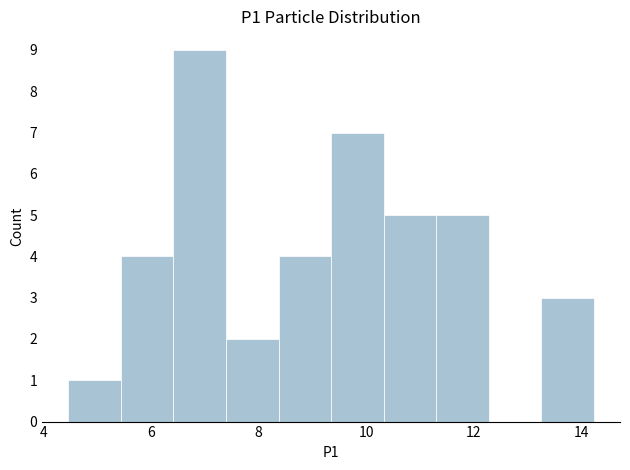

Reading left to right, list every bar in this chart as the range it spans on the x-axis followed by its height. Neither the bar edges nor the heights are printed on the chart, so give them approximately, as read against the axes.

4.4 to 5.4: 1
5.4 to 6.4: 4
6.4 to 7.4: 9
7.4 to 8.4: 2
8.4 to 9.4: 4
9.4 to 10.4: 7
10.4 to 11.4: 5
11.4 to 12.2: 5
12.2 to 13.2: 0
13.2 to 14.2: 3